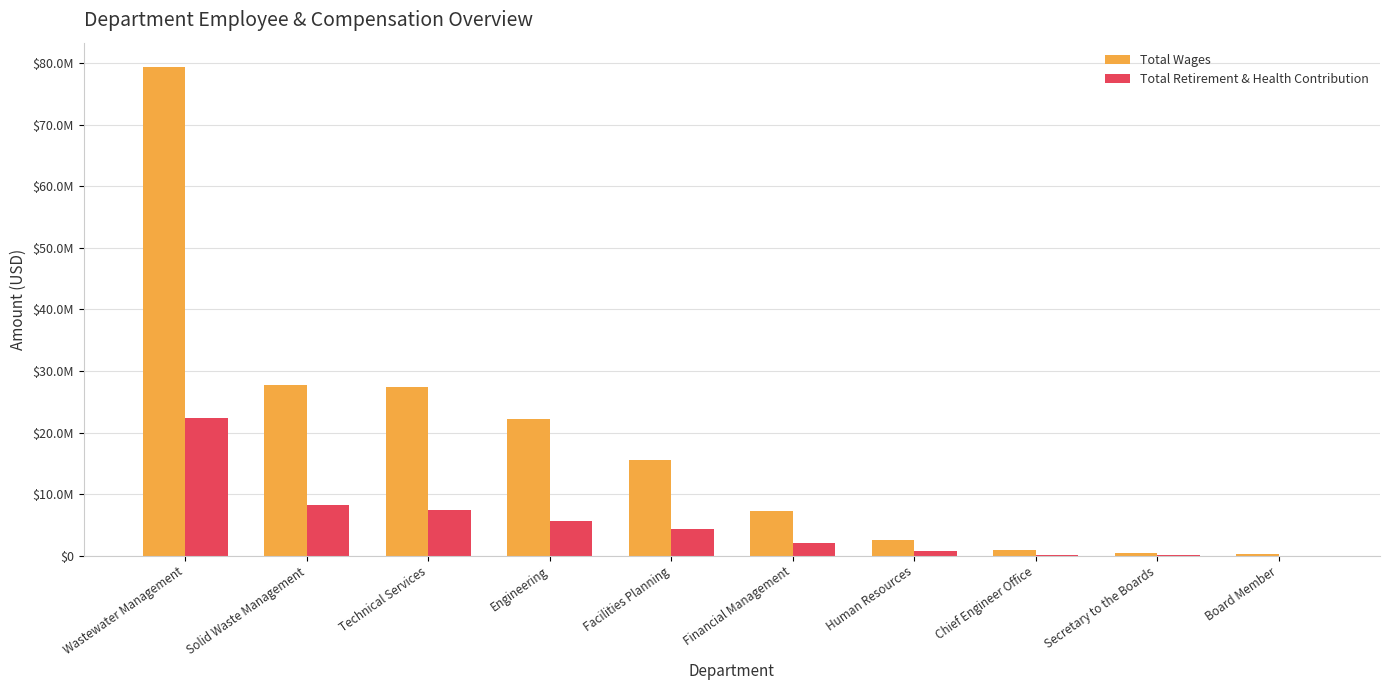

Are the bars grouped side by side (vs. stacked)?

Yes